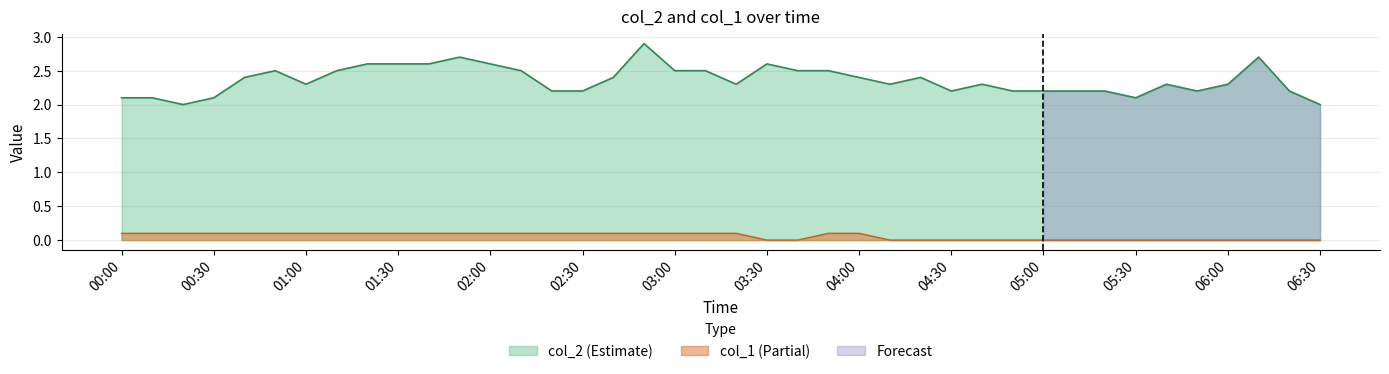

How many values in the col_1 series exceed 0?

23